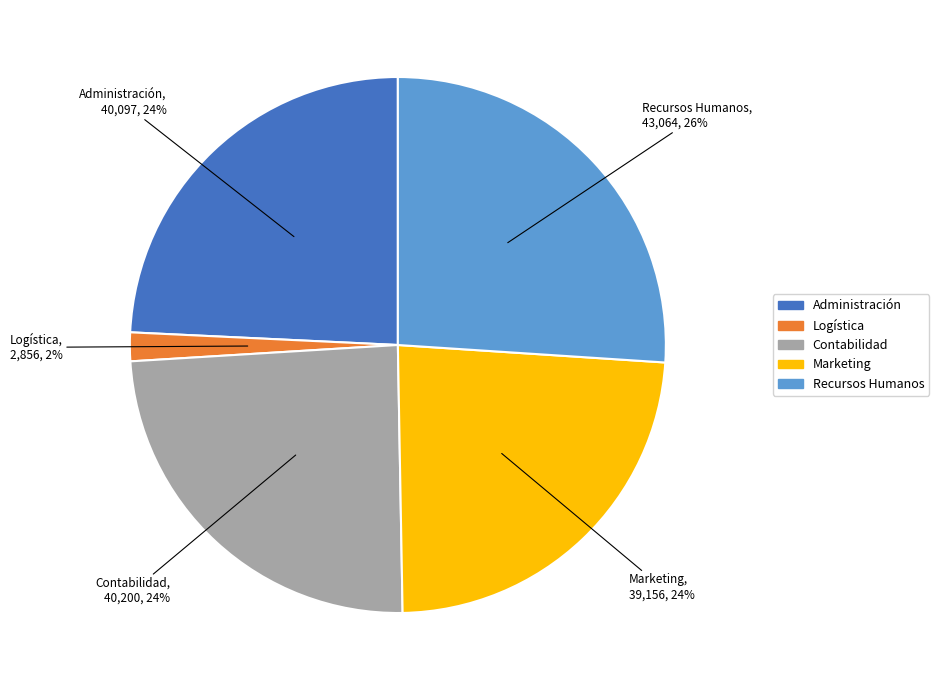

Does Recursos Humanos account for over 50% of the chart?

No